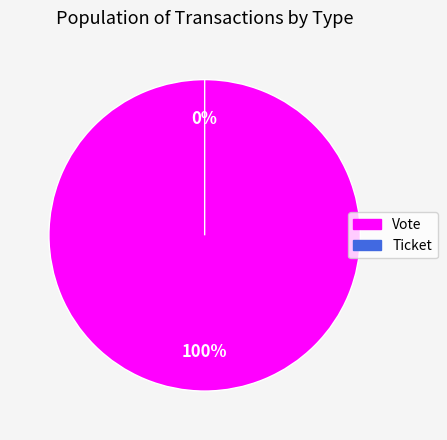

True or false: Vote accounts for 99% of the total.

False